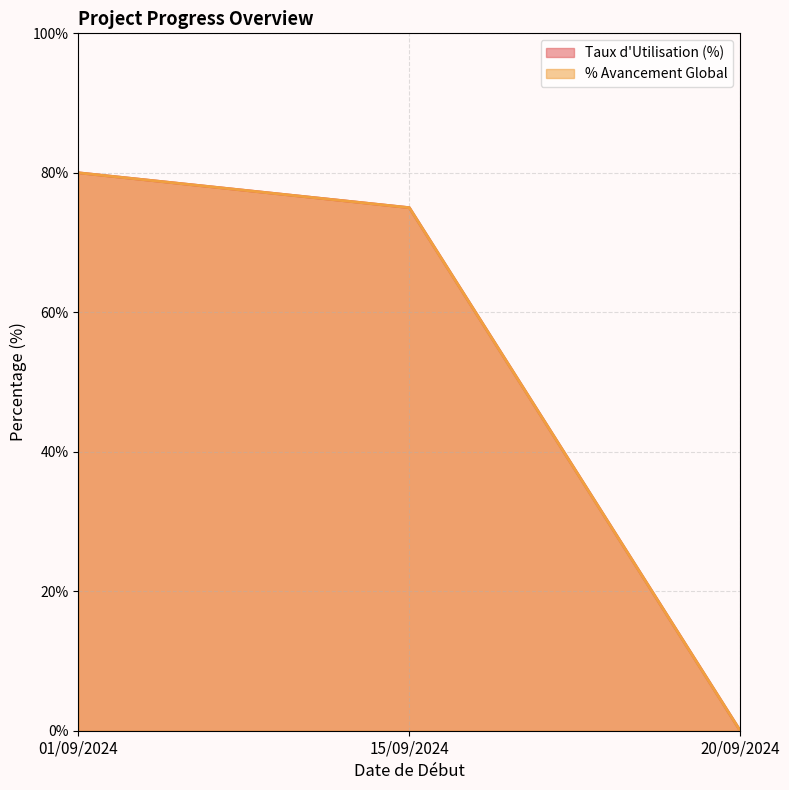

What is the value of the % Avancement Global point at the 2nd from the left?

75